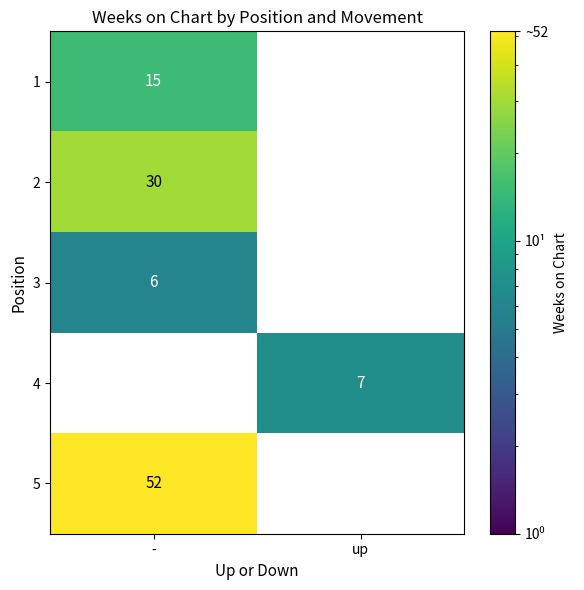

Reading left to right, what are all the values shown in this chart?

1: -=15	up=0
2: -=30	up=0
3: -=6	up=0
4: -=0	up=7
5: -=52	up=0